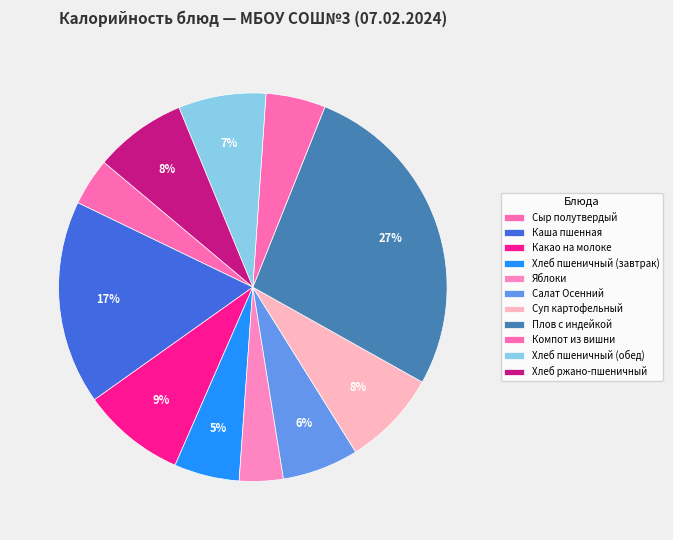

What is the change in value from Каша пшенная to Салат Осенний?

-137.0